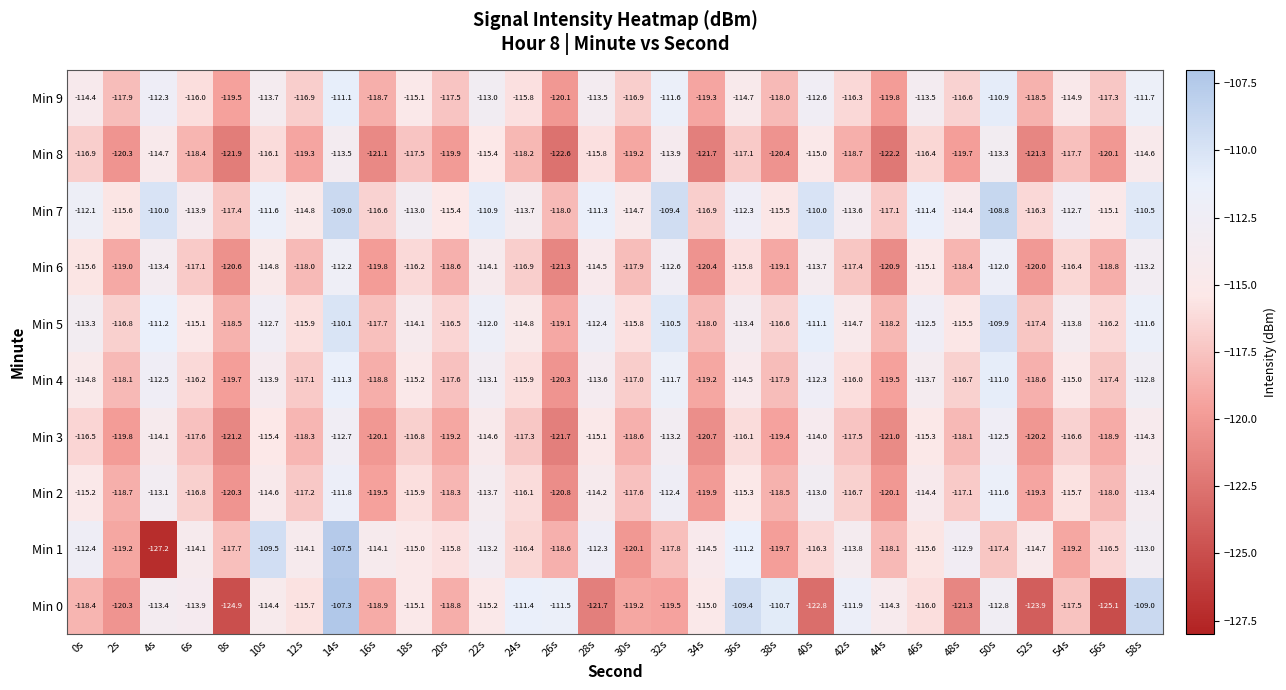

What is the average value of the Min 8 series?

-118.1